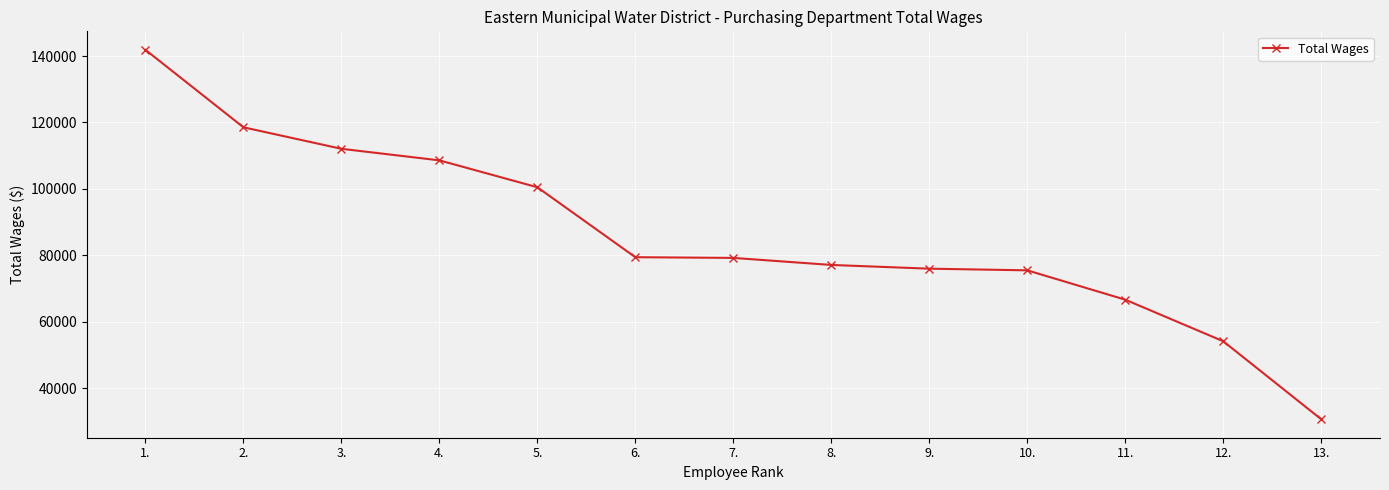

What is the sum of all values?

1120107